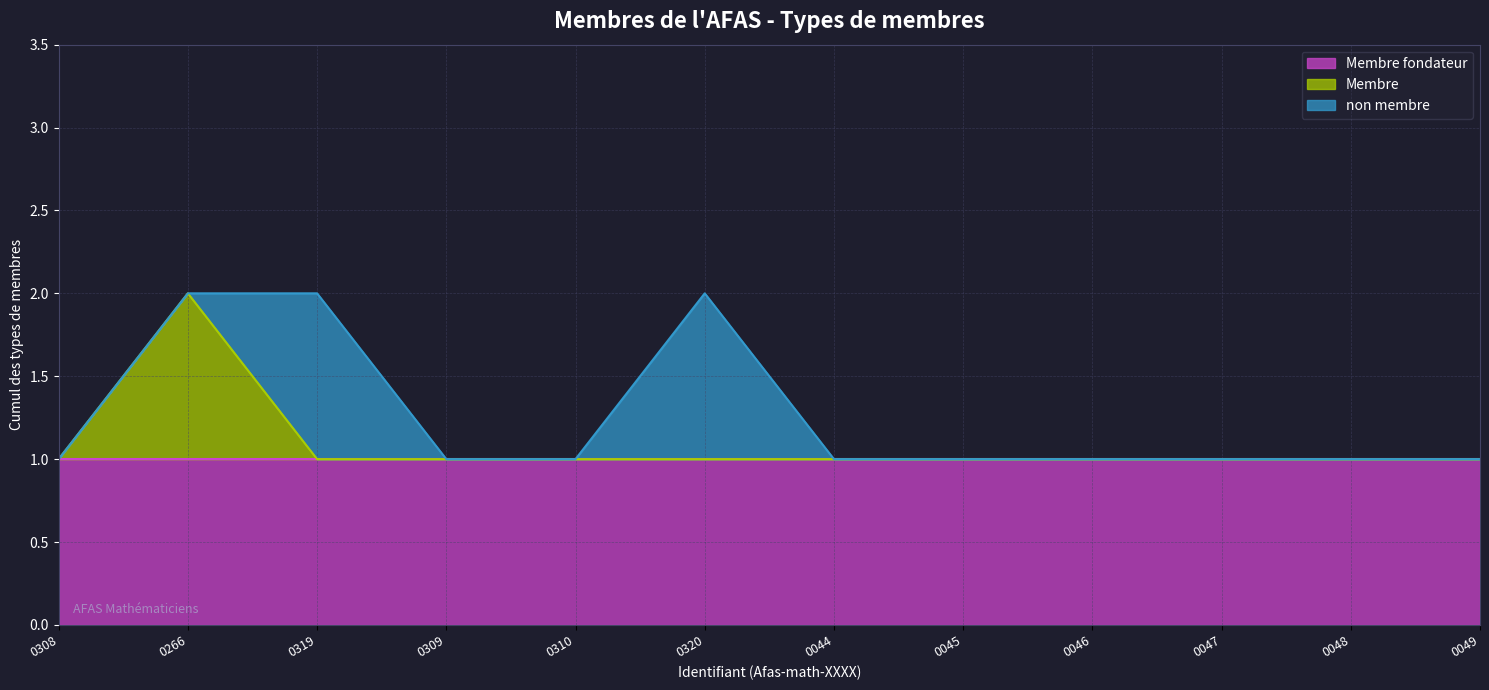

Count the number of data series in this chart.

3